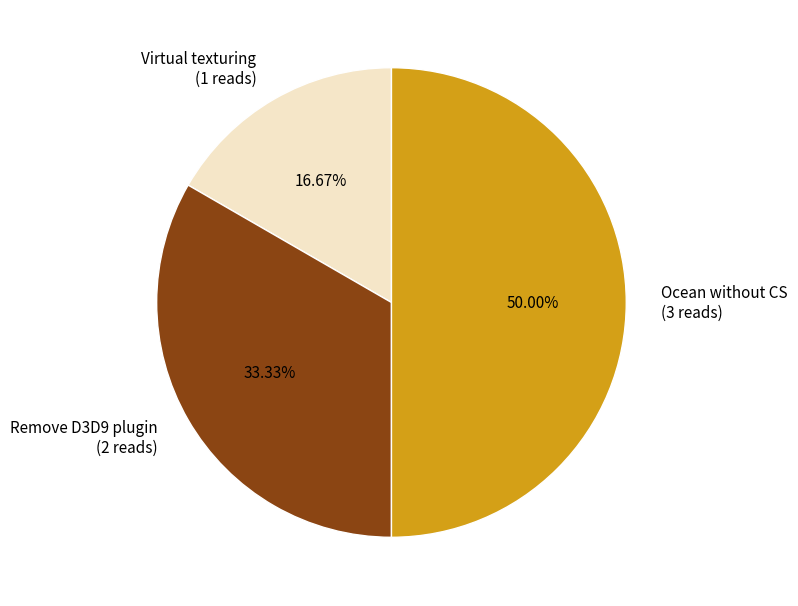

To the nearest percent, what portion does Ocean without CS represent?

50%